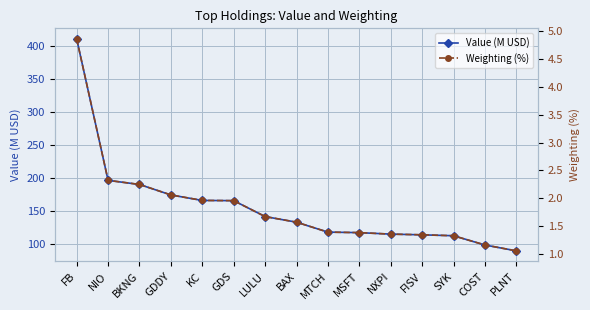

What are all the series names shown in the legend?

Value (M USD), Weighting (%)